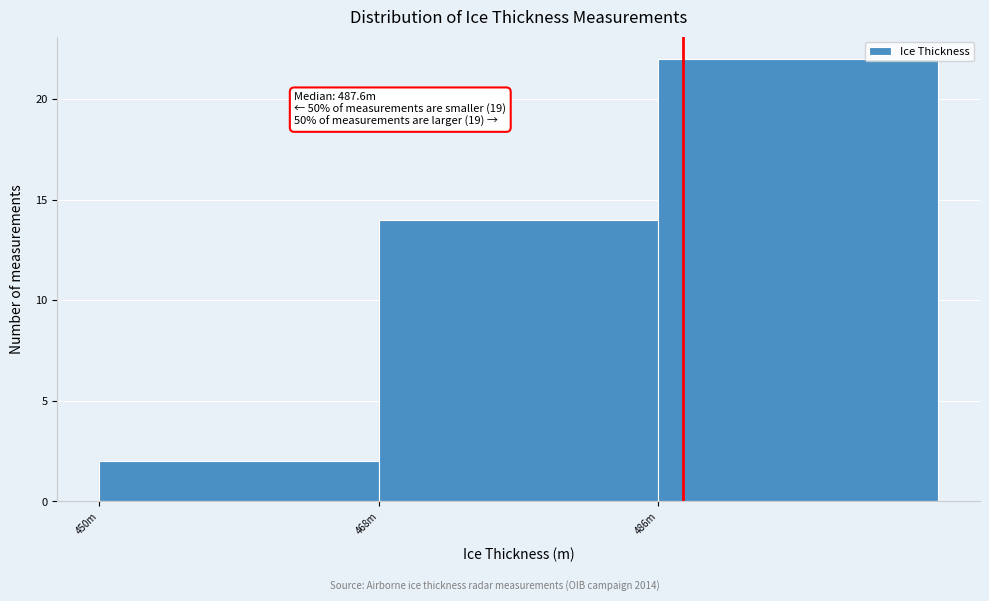

Reading left to right, transcribe all the data shown in this chart.

2	14	22